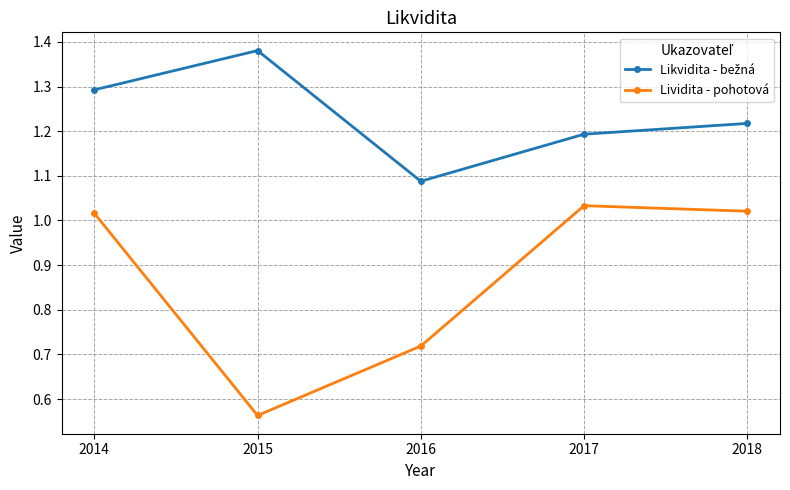

At which category does Lividita - pohotová reach its first local peak?

2017